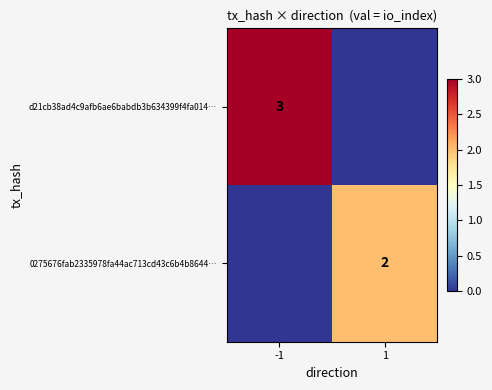

Between -1 and 1, which series saw the biggest shift?

d21cb38ad4c9afb6ae6babdb3b634399f4fa014…